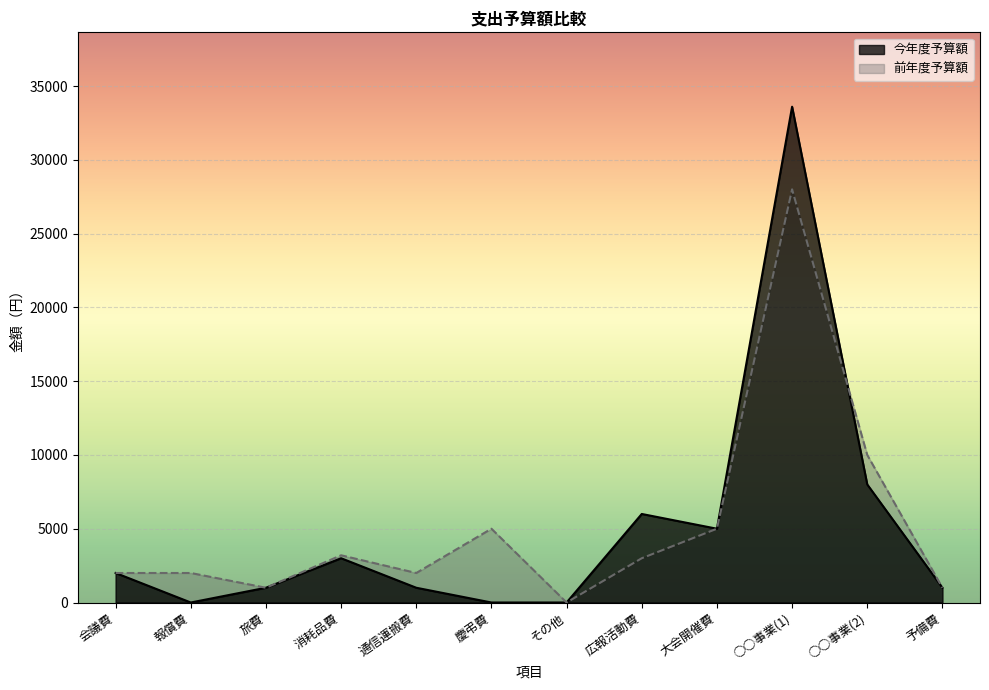

What is the difference between the maximum and minimum values in the 今年度予算額 series?

33600